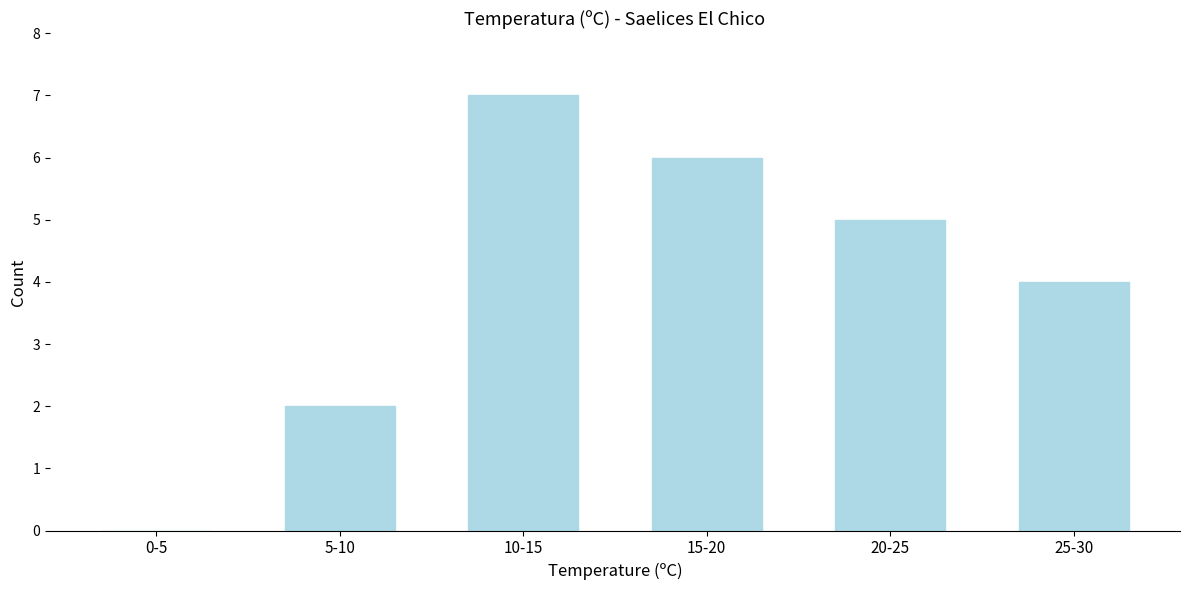

Reading right to left, extract all data points from this chart.

25-30=4	20-25=5	15-20=6	10-15=7	5-10=2	0-5=0